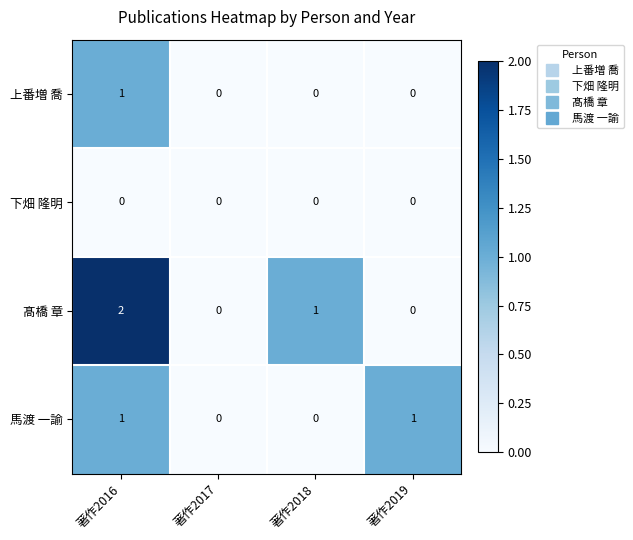

At which category is the sum across all series the highest?

著作2016